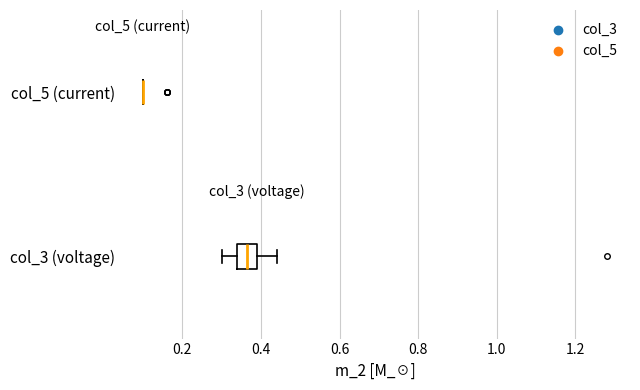

Reading bottom to top, read every box against the x-axis: the position of its median line, the range the box covers, and the ends of its whiskers. The values are not printed on the chart, so give them approximately, as read against the axis.

col_3 (voltage): median 0.36, box 0.34 to 0.40, whiskers 0.30 to 0.44
col_5 (current): box collapsed to a line at 0.10, whiskers 0.10 to 0.10